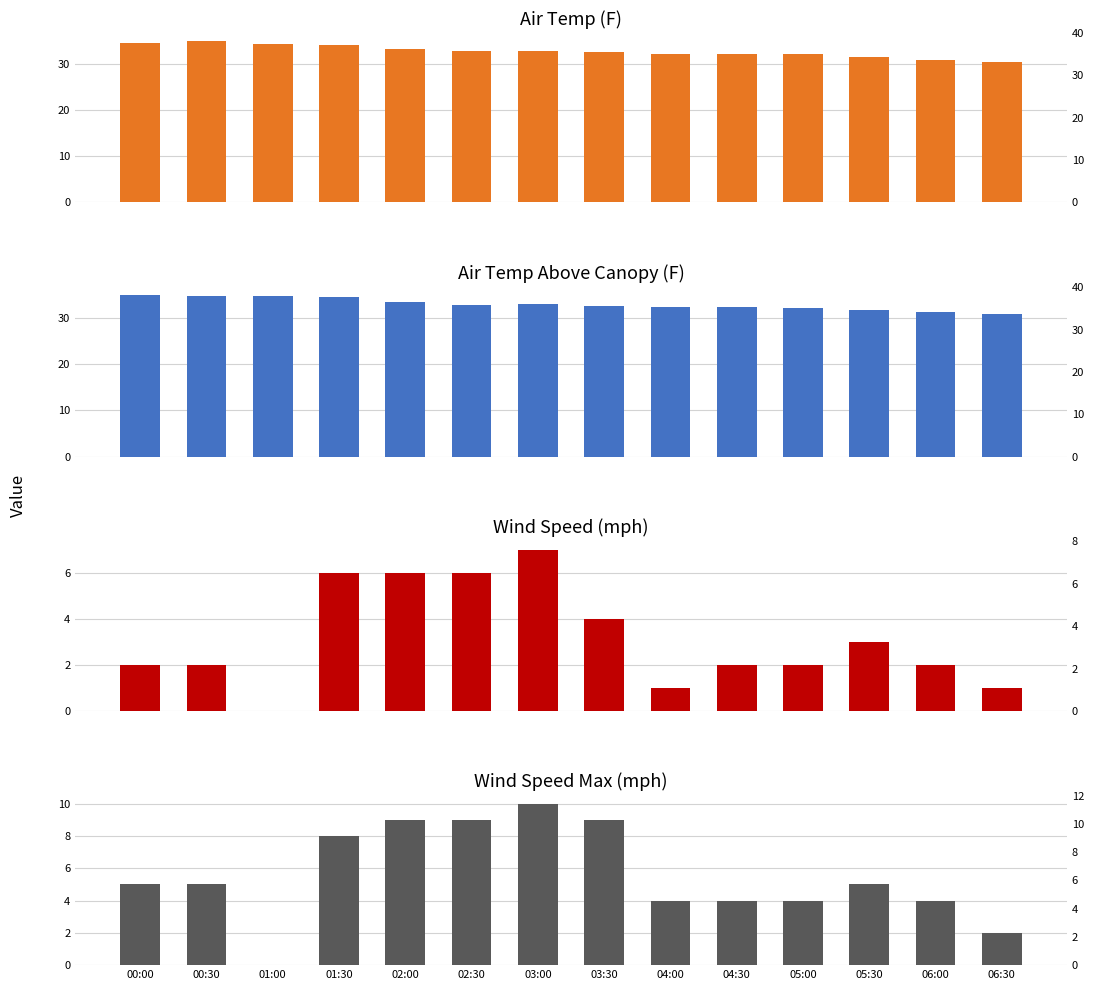

Reading left to right, transcribe all the data shown in this chart.

airt_f: 00:00=34.5	00:30=35.0	01:00=34.4	01:30=34.2	02:00=33.3	02:30=32.8	03:00=32.8	03:30=32.7	04:00=32.3	04:30=32.2	05:00=32.1	05:30=31.5	06:00=31.0	06:30=30.5
airt_abovecanopy_avg: 00:00=34.8	00:30=34.7	01:00=34.6	01:30=34.5	02:00=33.4	02:30=32.8	03:00=33.0	03:30=32.6	04:00=32.3	04:30=32.2	05:00=32.1	05:30=31.7	06:00=31.1	06:30=30.7
winds_mph: 00:00=2.0	00:30=2.0	01:00=0.0	01:30=6.0	02:00=6.0	02:30=6.0	03:00=7.0	03:30=4.0	04:00=1.0	04:30=2.0	05:00=2.0	05:30=3.0	06:00=2.0	06:30=1.0
winds_mph_max: 00:00=5.0	00:30=5.0	01:00=0.0	01:30=8.0	02:00=9.0	02:30=9.0	03:00=10.0	03:30=9.0	04:00=4.0	04:30=4.0	05:00=4.0	05:30=5.0	06:00=4.0	06:30=2.0